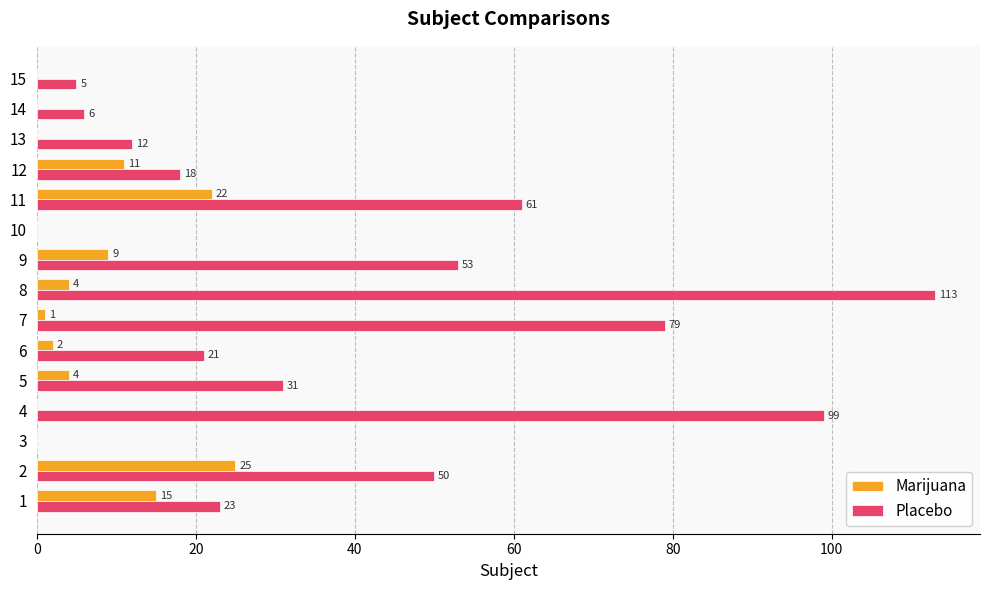

At which label is Marijuana closest to 12?

12